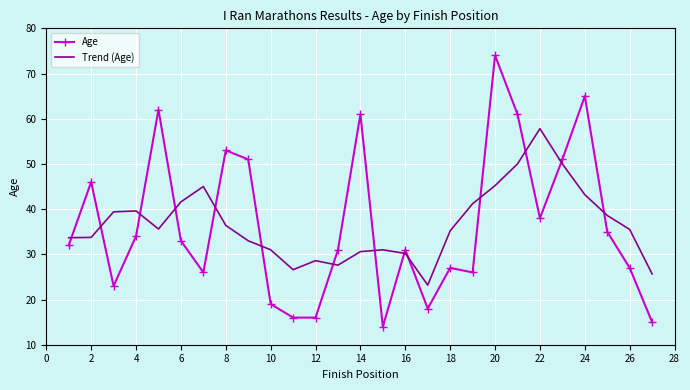

True or false: Age and Trend (Age) cross at least once.

True